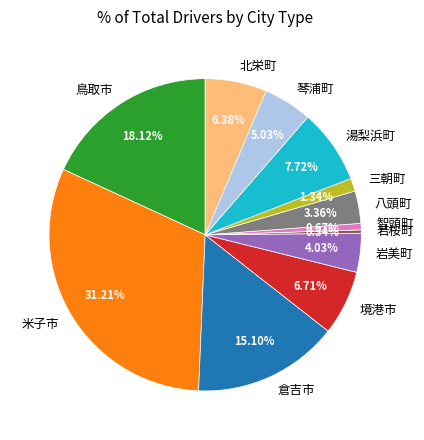

How many segments does this pie chart have?

12